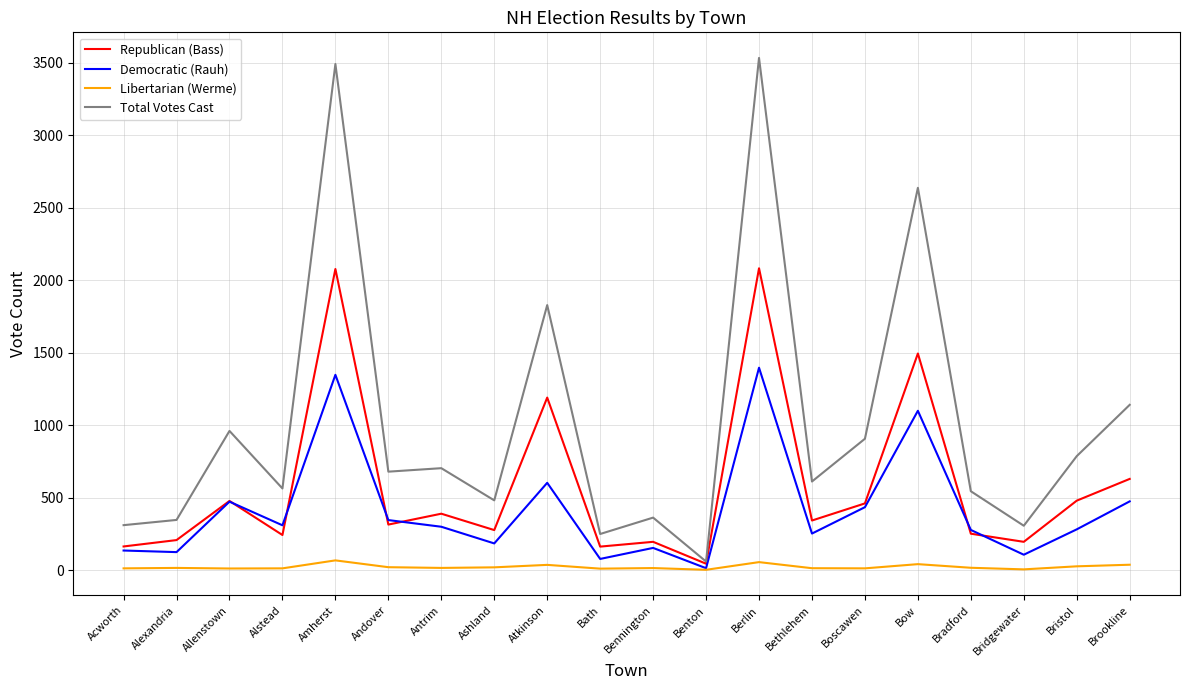

Which series has the largest total across all categories?

Total Votes Cast